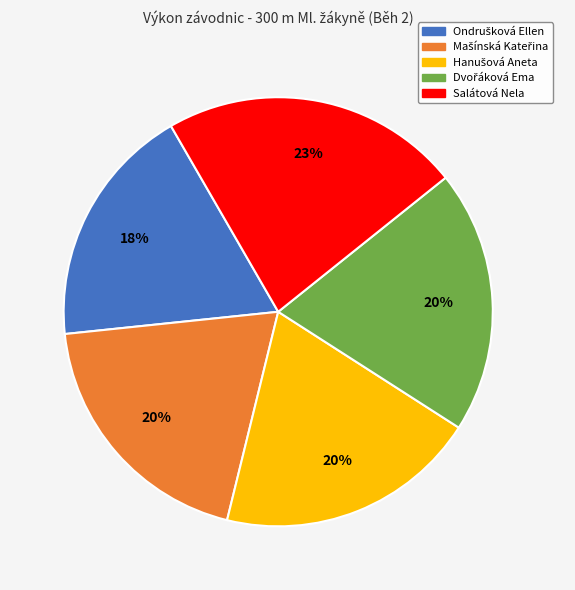

True or false: Salátová Nela accounts for 23% of the total.

True